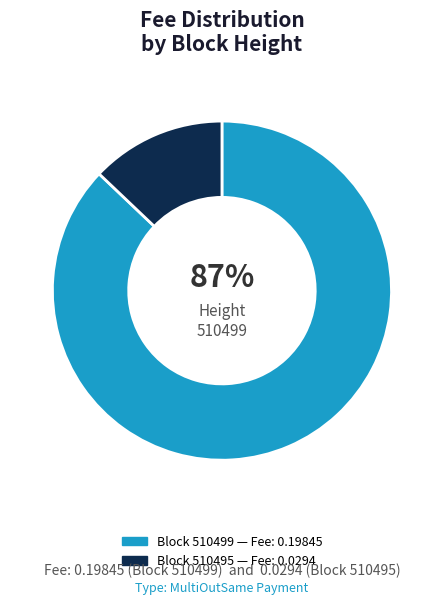

To the nearest percent, what is the difference between the largest and smallest slice percentages?

74%